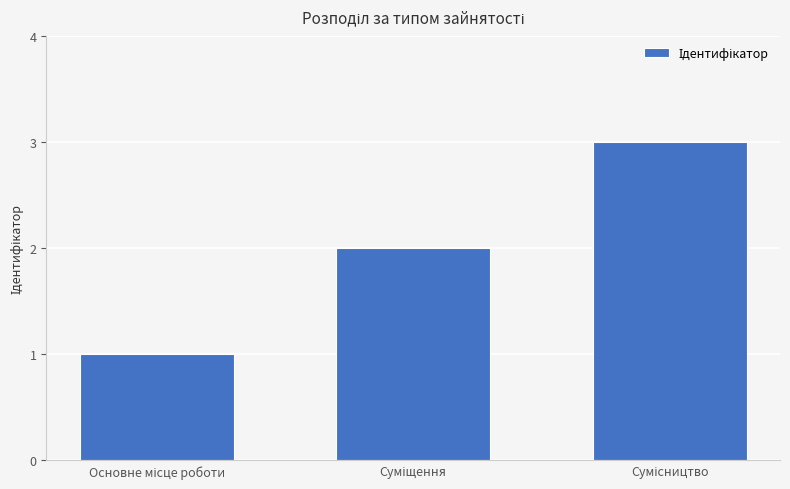

How many distinct data groups are displayed?

1